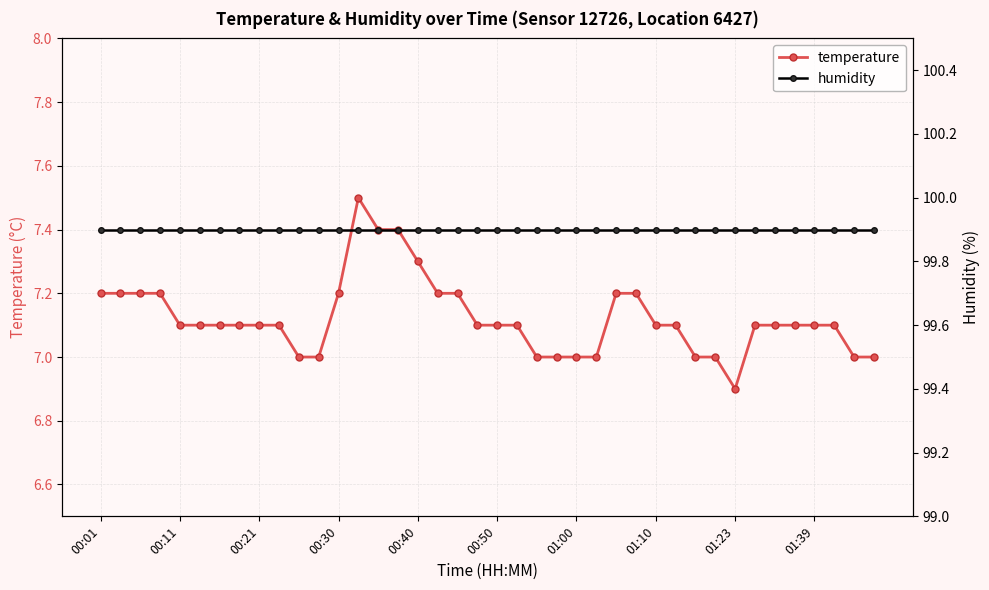

True or false: temperature and humidity intersect in this chart.

False